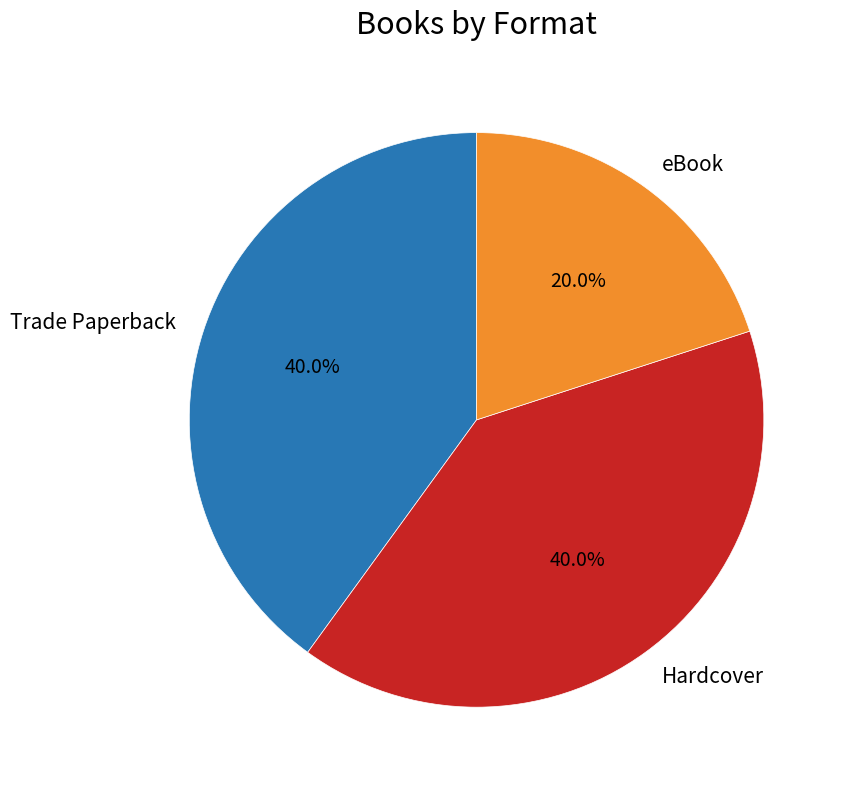

Does eBook represent more than half of the total?

No